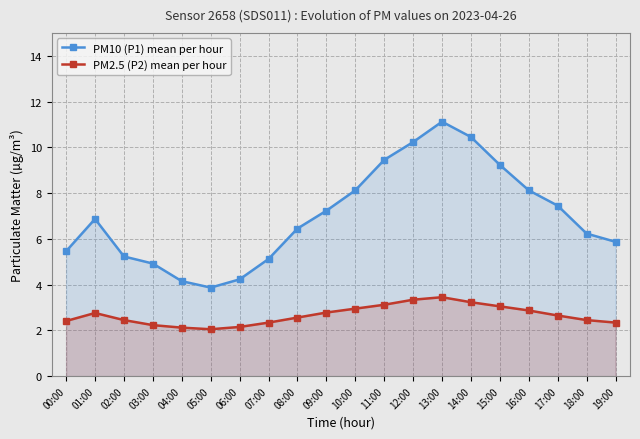

Which category has the lowest value across all series?

05:00